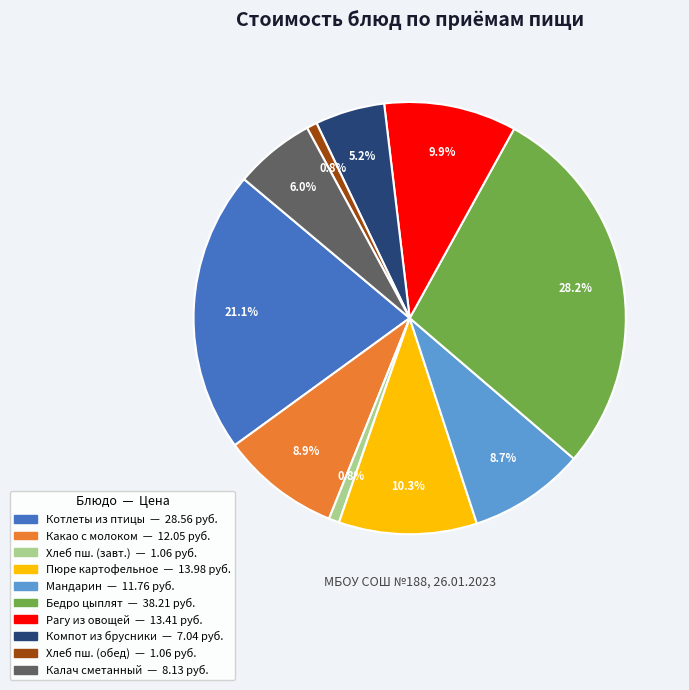

Does any single category account for the majority?

No